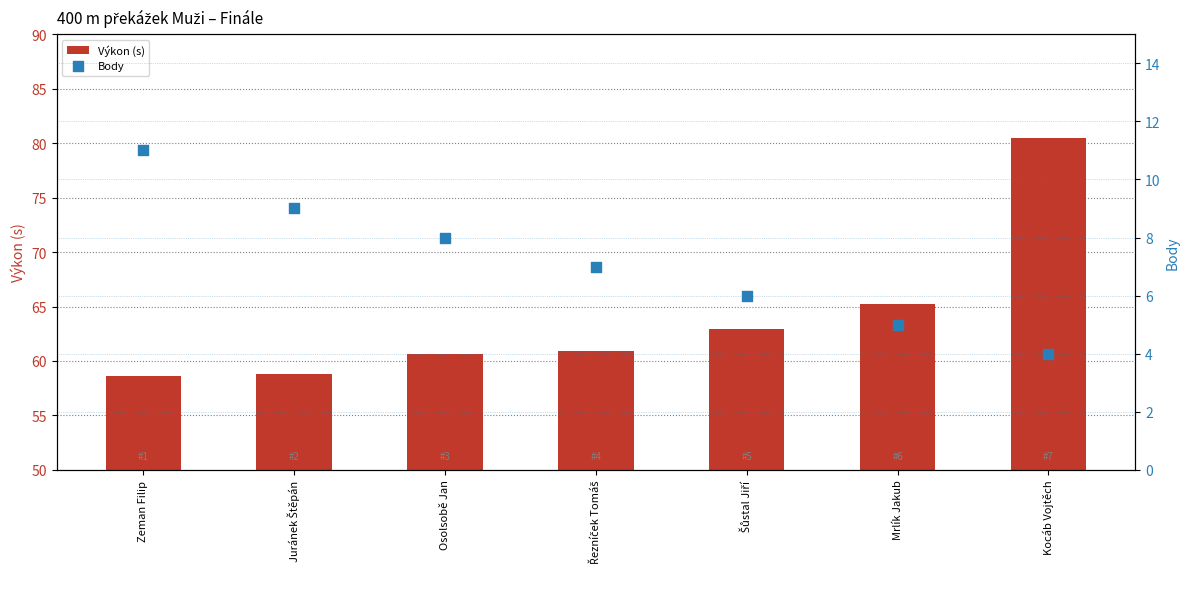

Which series has the largest total across all categories?

Výkon (s)